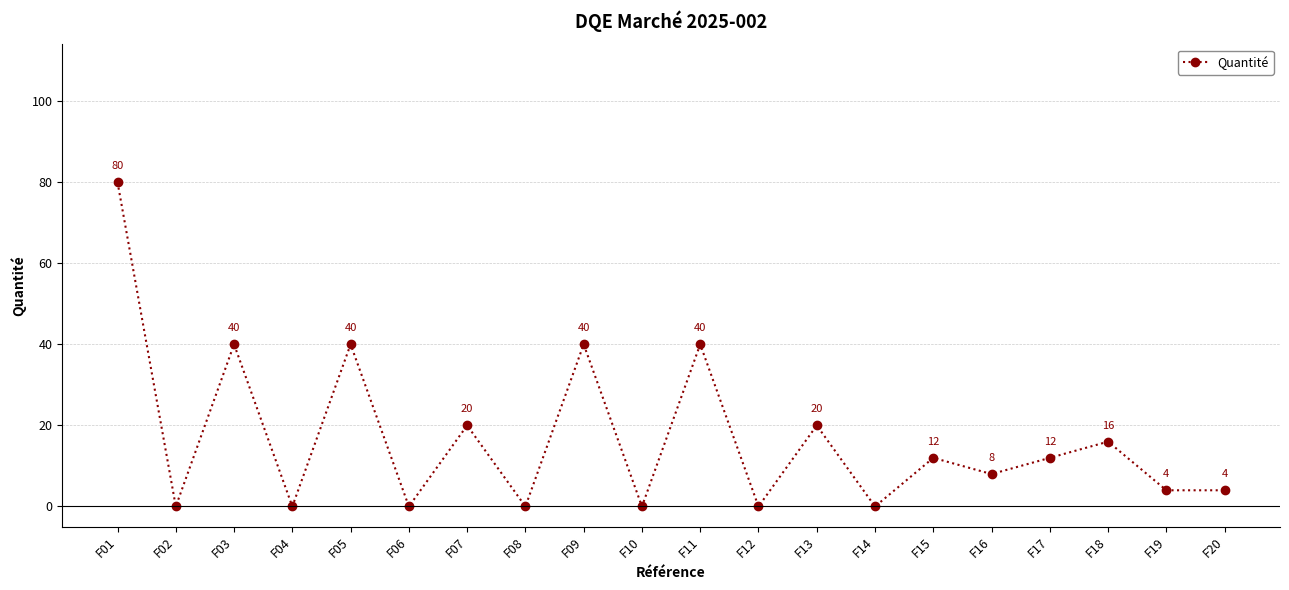

Reading left to right, transcribe all the data shown in this chart.

80	0	40	0	40	0	20	0	40	0	40	0	20	0	12	8	12	16	4	4